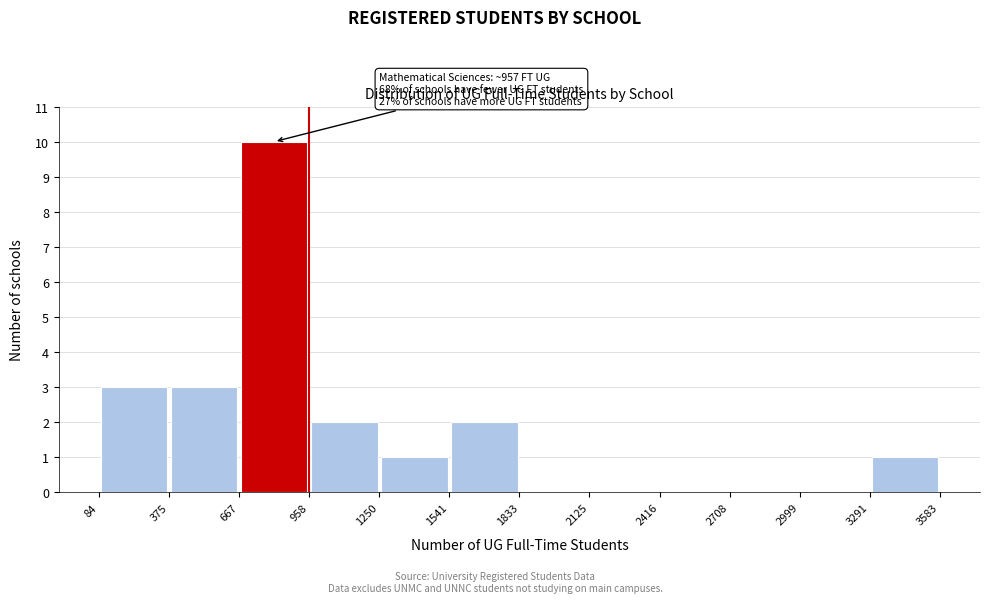

Which range on the x-axis has the tallest bar?

667 to 958